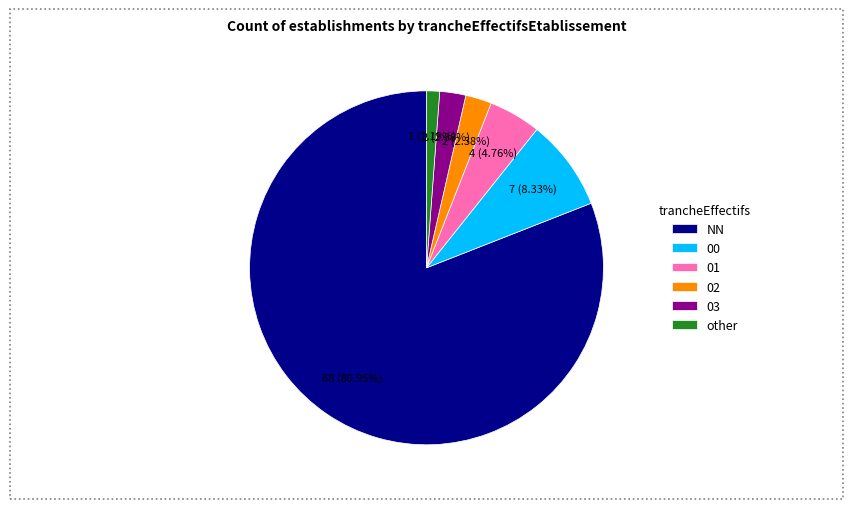

What is the largest slice in the pie chart?

NN